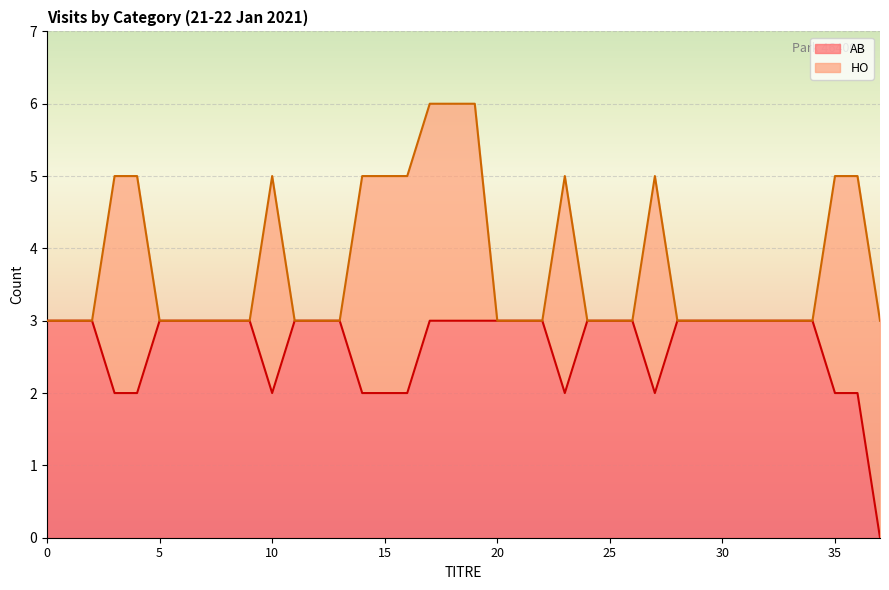

Reading right to left, list all the values displayed in this chart.

37=0	36=2	35=2	34=3	33=3	32=3	31=3	30=3	29=3	28=3	27=2	26=3	25=3	24=3	23=2	22=3	21=3	20=3	19=3	18=3	17=3	16=2	15=2	14=2	13=3	12=3	11=3	10=2	9=3	8=3	7=3	6=3	5=3	4=2	3=2	2=3	1=3	0=3